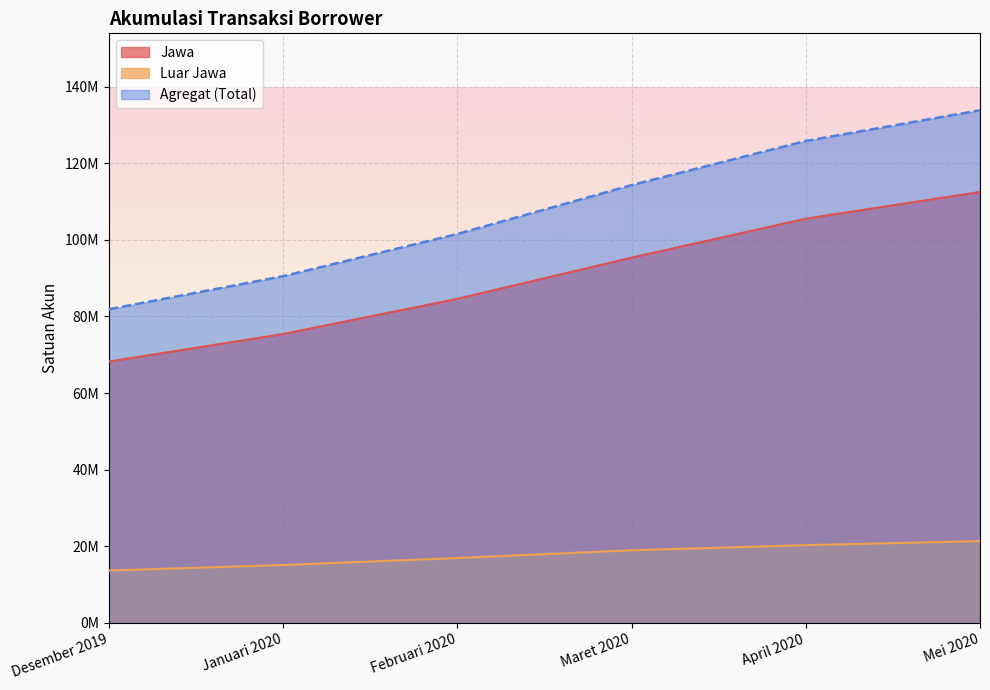

What is the greatest value displayed?

133825159